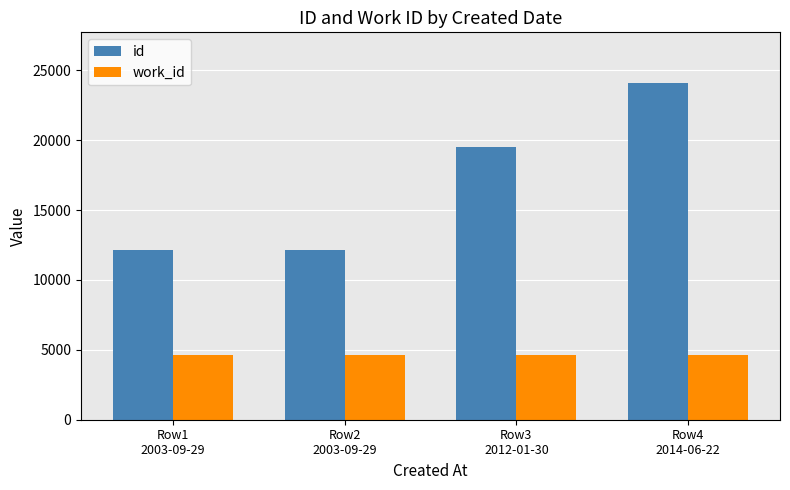

At which category is the sum across all series the highest?

Row4
2014-06-22